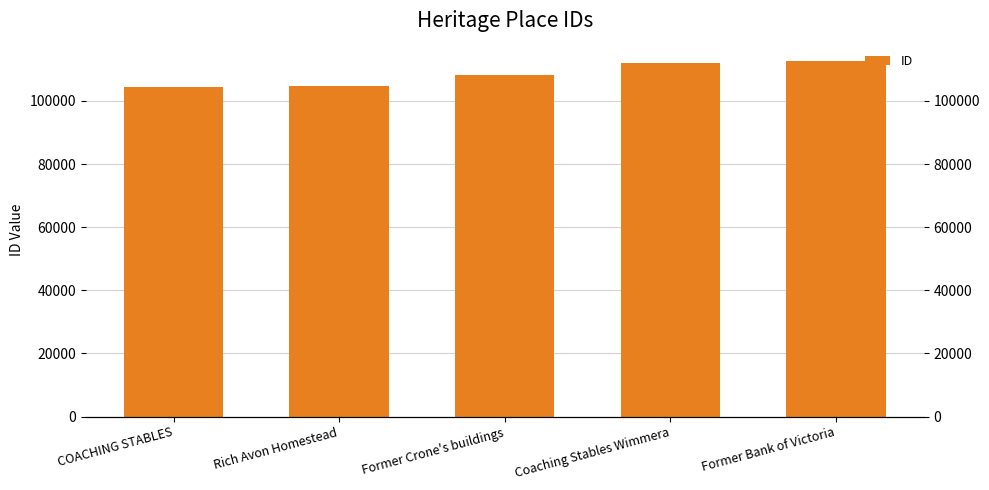

What is the minimum value shown in the chart?

104313